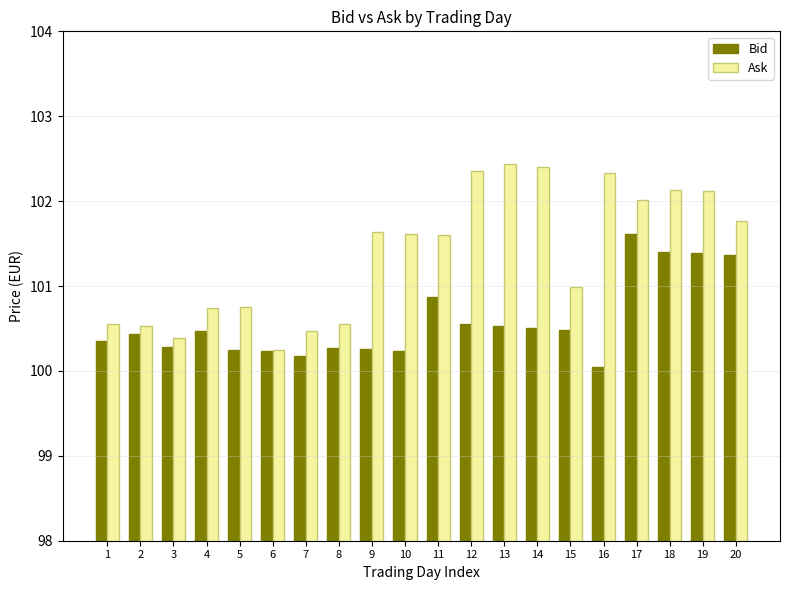

What is the spread (max minus min) of values at 8?

0.3